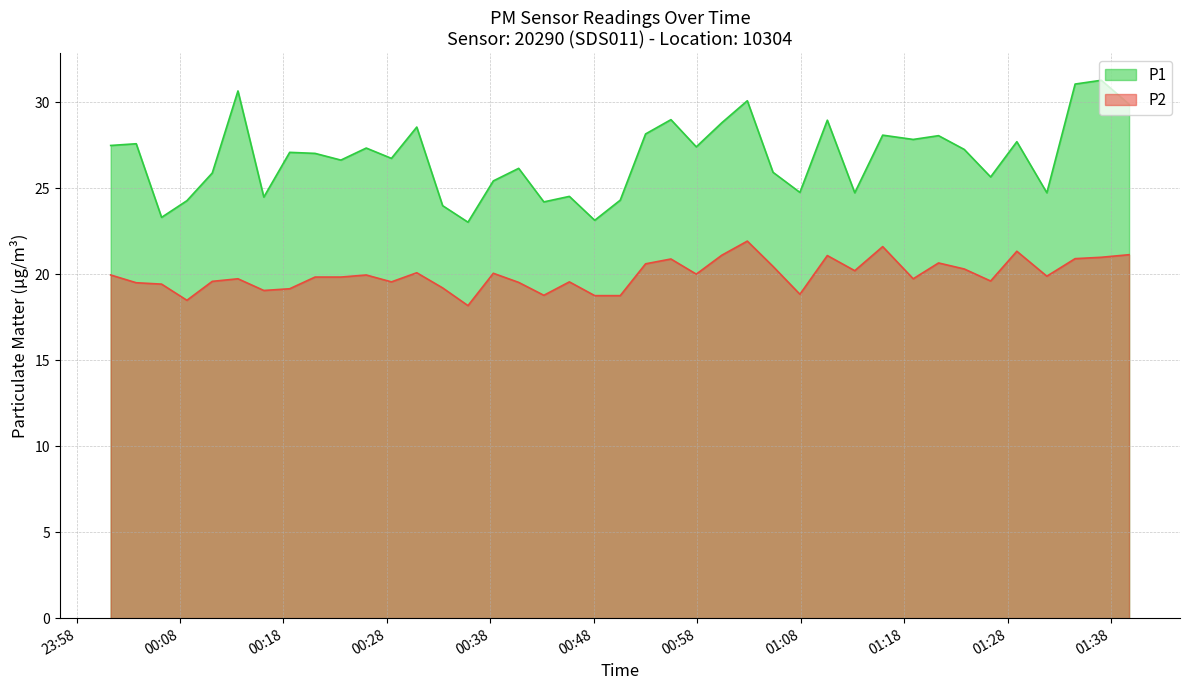

What is the difference between the second highest and second lowest values in the P1 series?

7.9